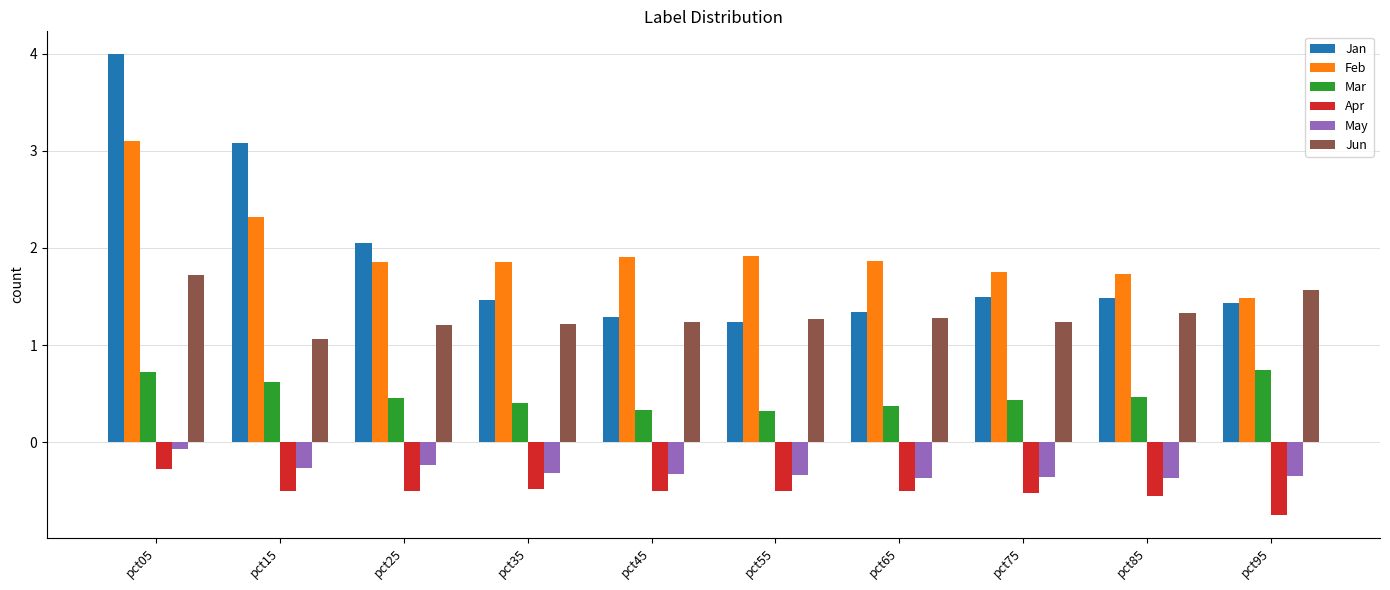

Is the value of Jan at pct75 greater than the value of Jun at pct95?

No